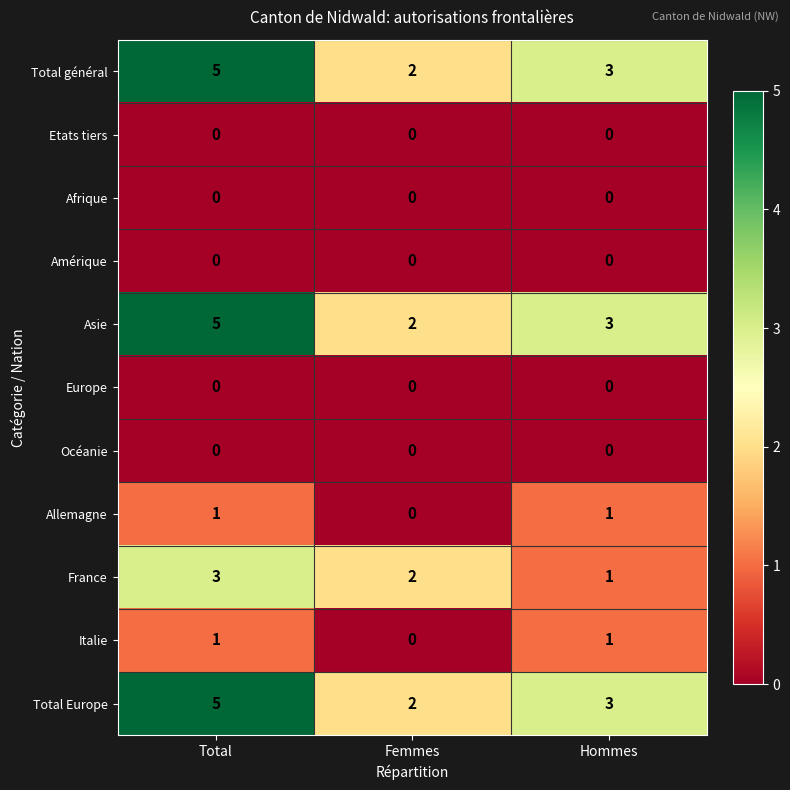

What is the total value across all series at Total?

20